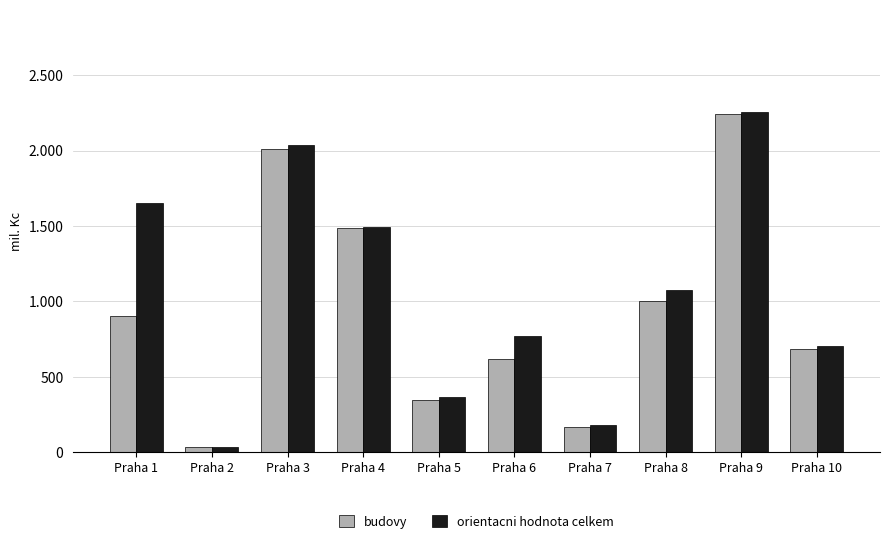

Does the chart contain stacked bars?

No